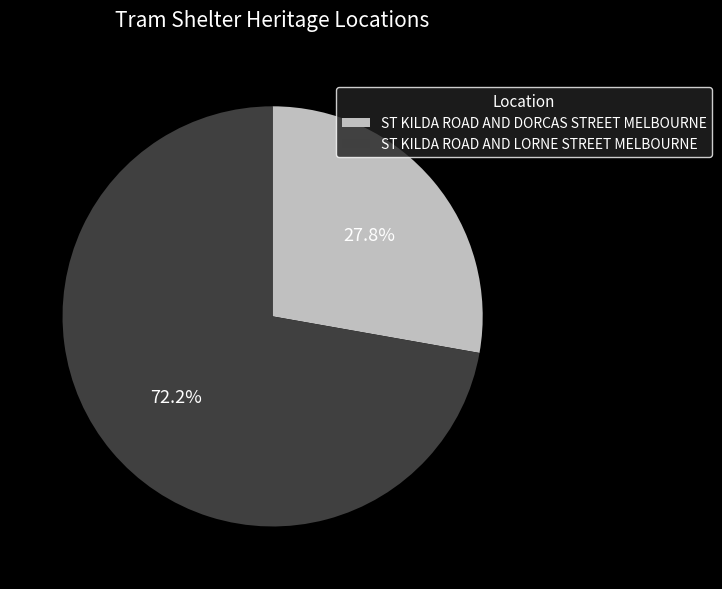

What percentage is the ST KILDA ROAD AND LORNE STREET MELBOURNE slice, to the nearest percent?

72%